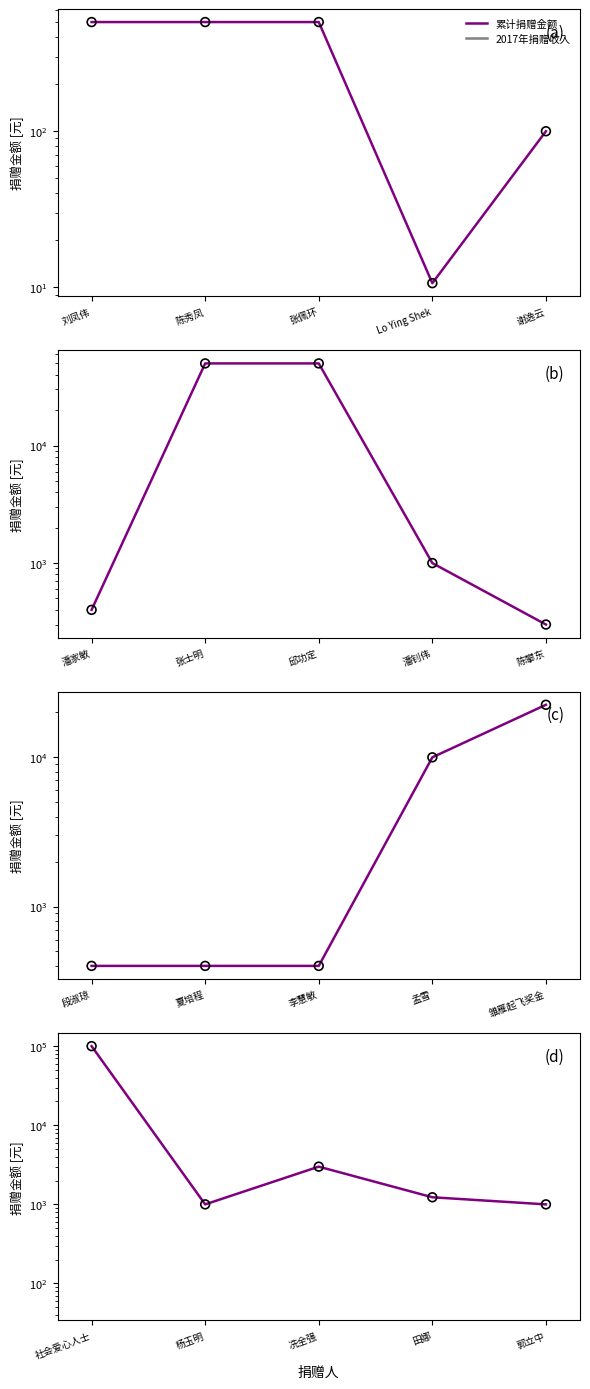

What are all the series names shown in the legend?

累计捐赠金额, 2017年捐赠收入